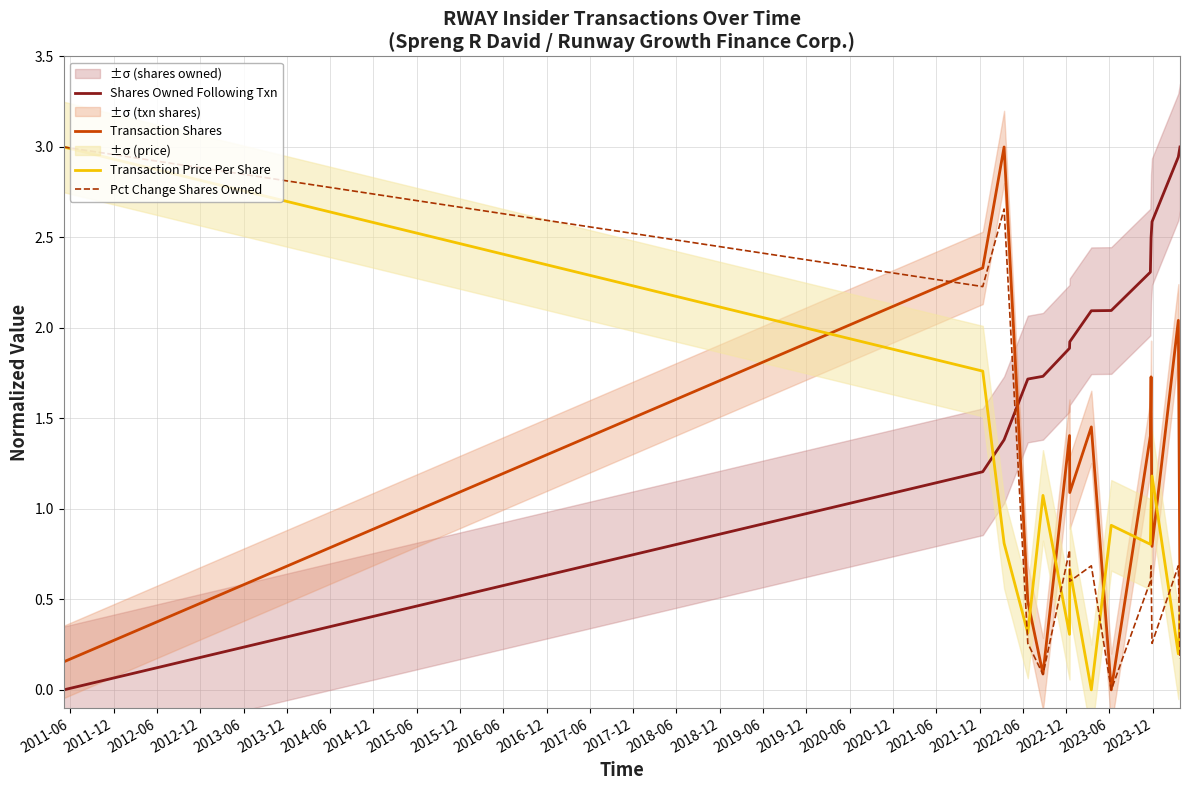

Which series ends up on top after the final intersection of Pct Change Shares Owned and Shares Owned Following Txn?

Shares Owned Following Txn